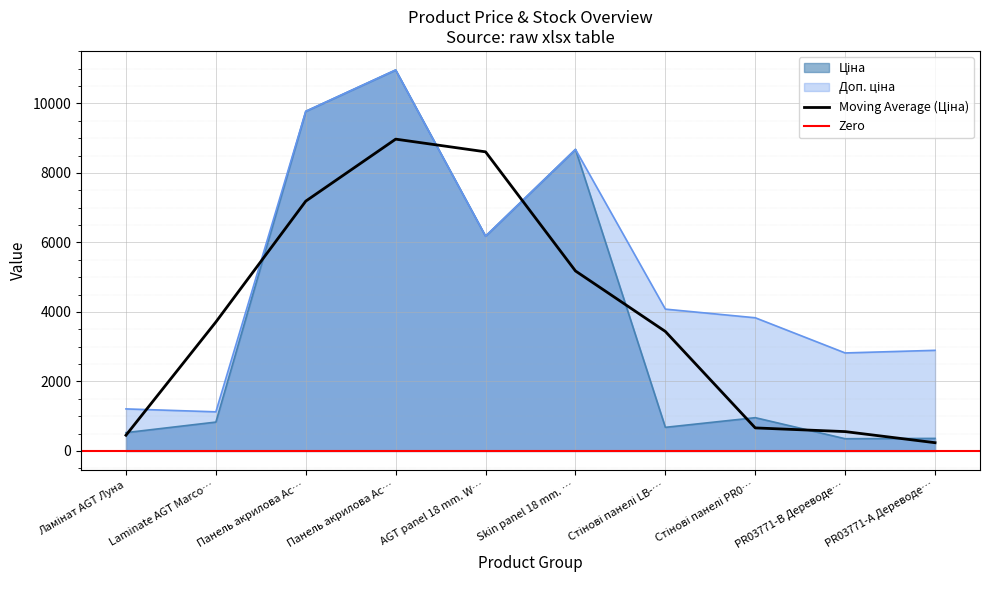

List the series in order of their overall mean, highest first.

Доп. ціна, Ціна